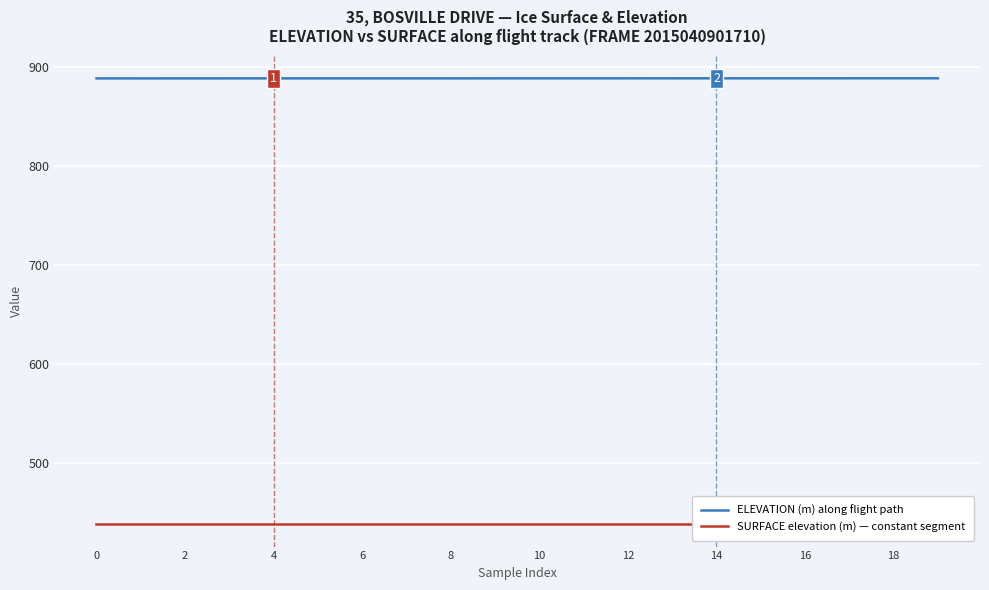

What is the highest value of the ELEVATION (m) along flight path series?

888.2